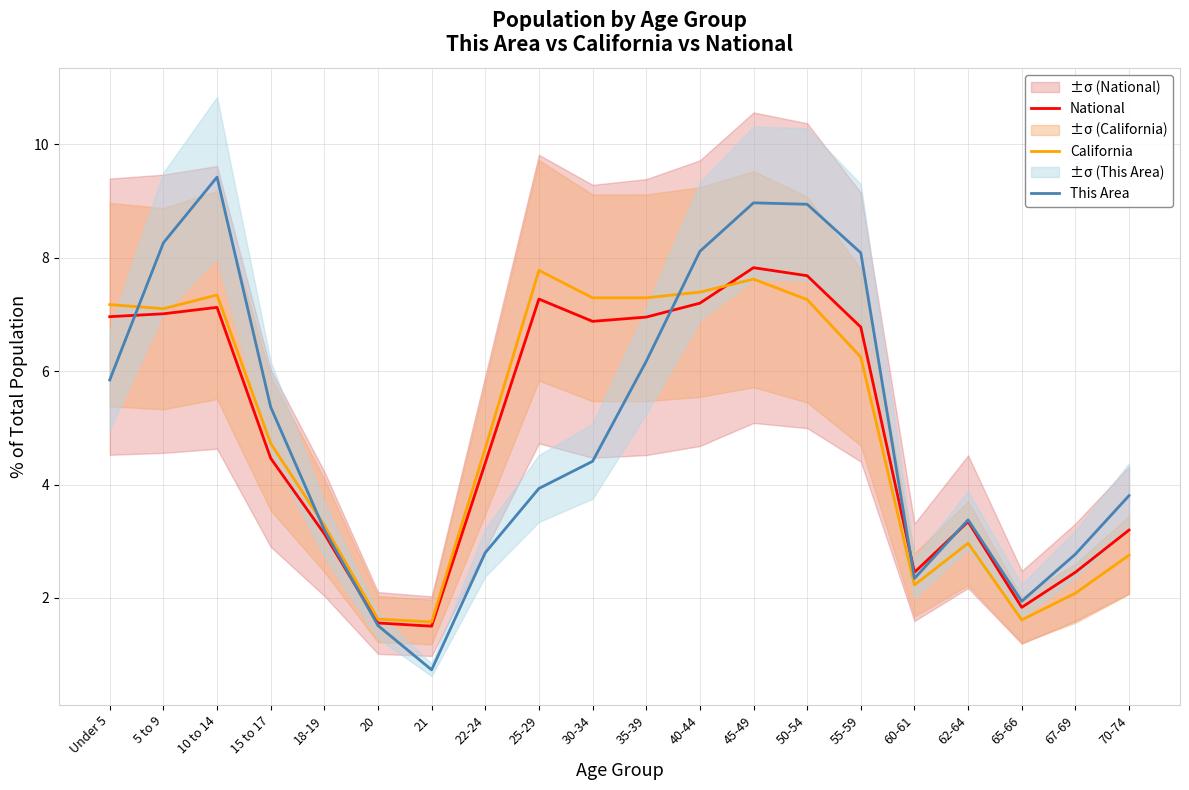

What is the sum of all National values?

100.0